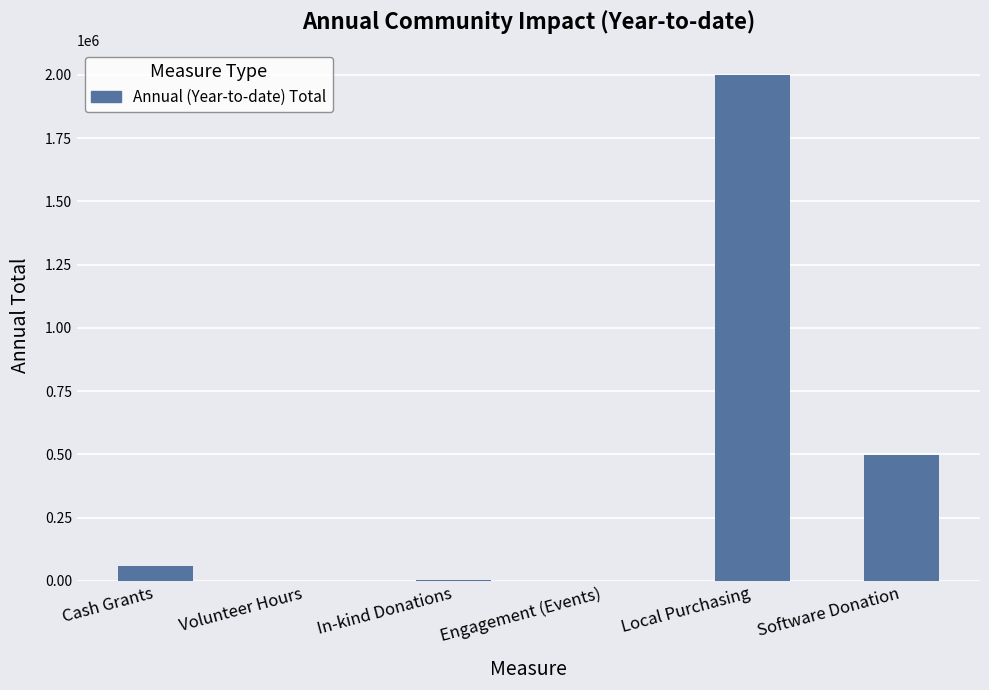

How many distinct data groups are displayed?

1